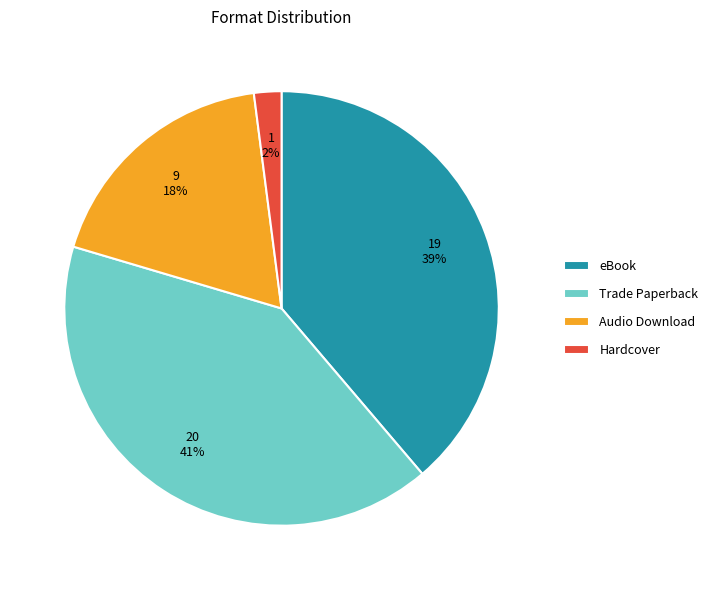

How many slices are in this pie chart?

4